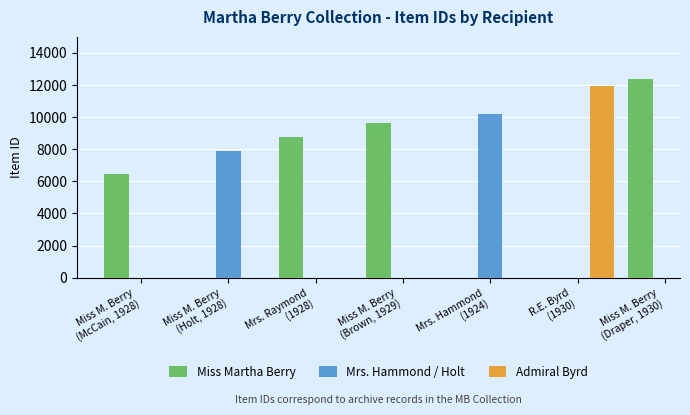

What is the highest value of the Miss Martha Berry series?

12383.0